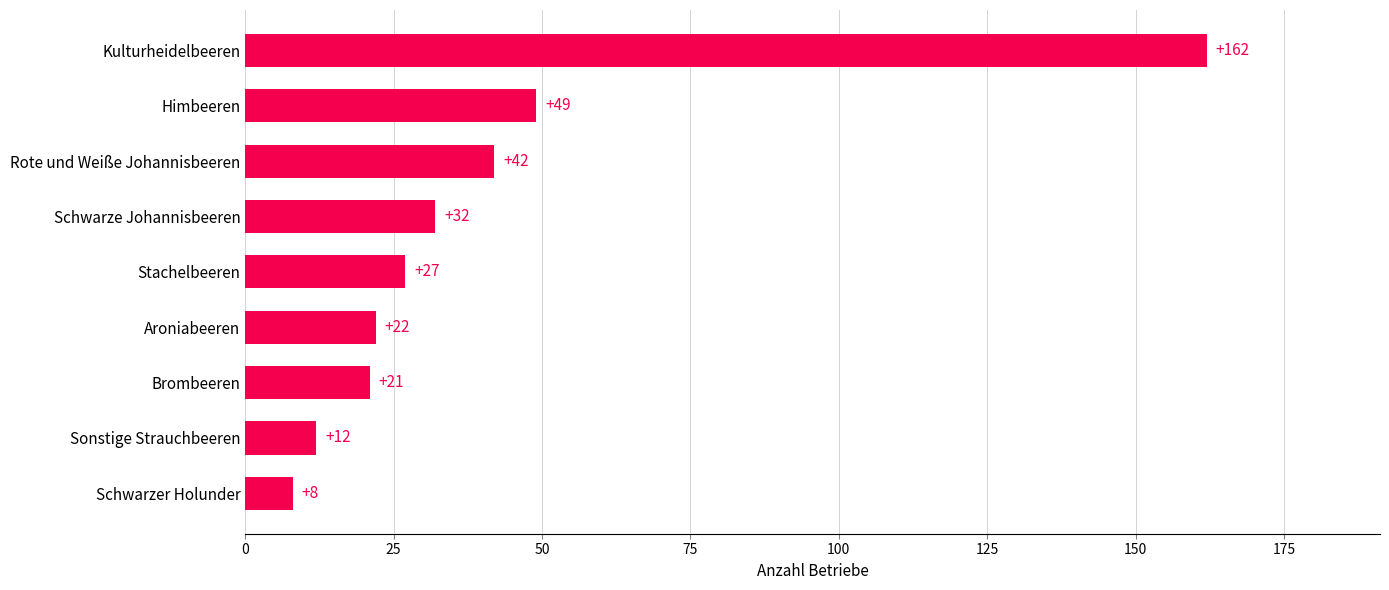

At which label is the value closest to 85?

Himbeeren